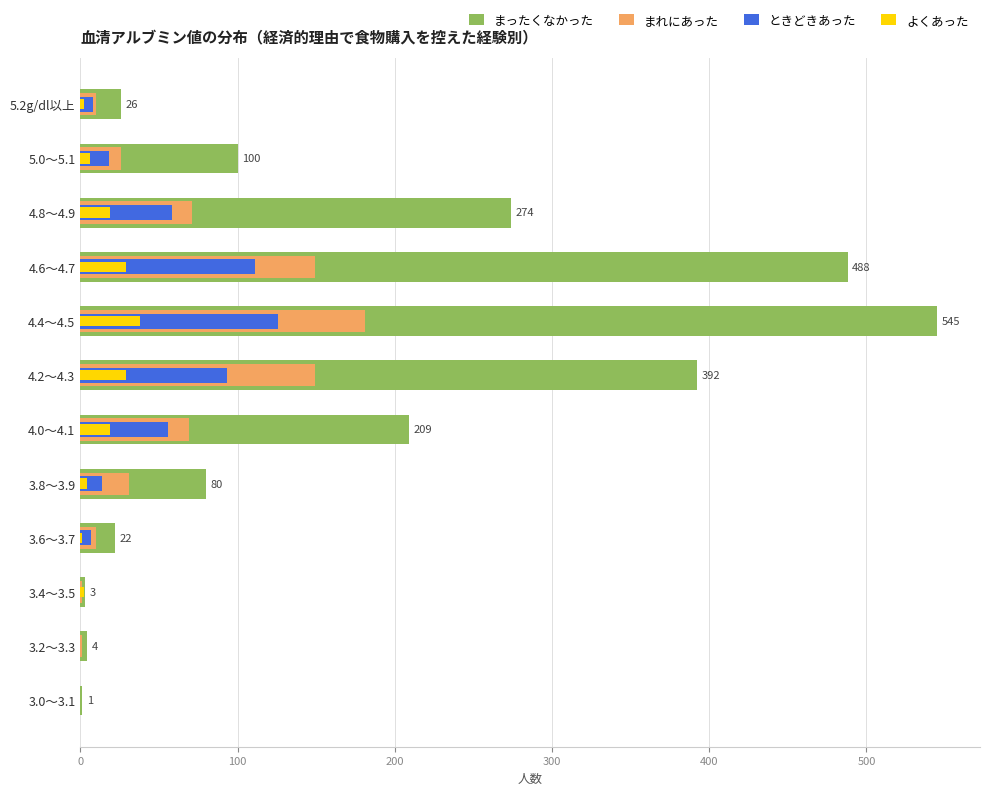

How many bars are there in each group?

4